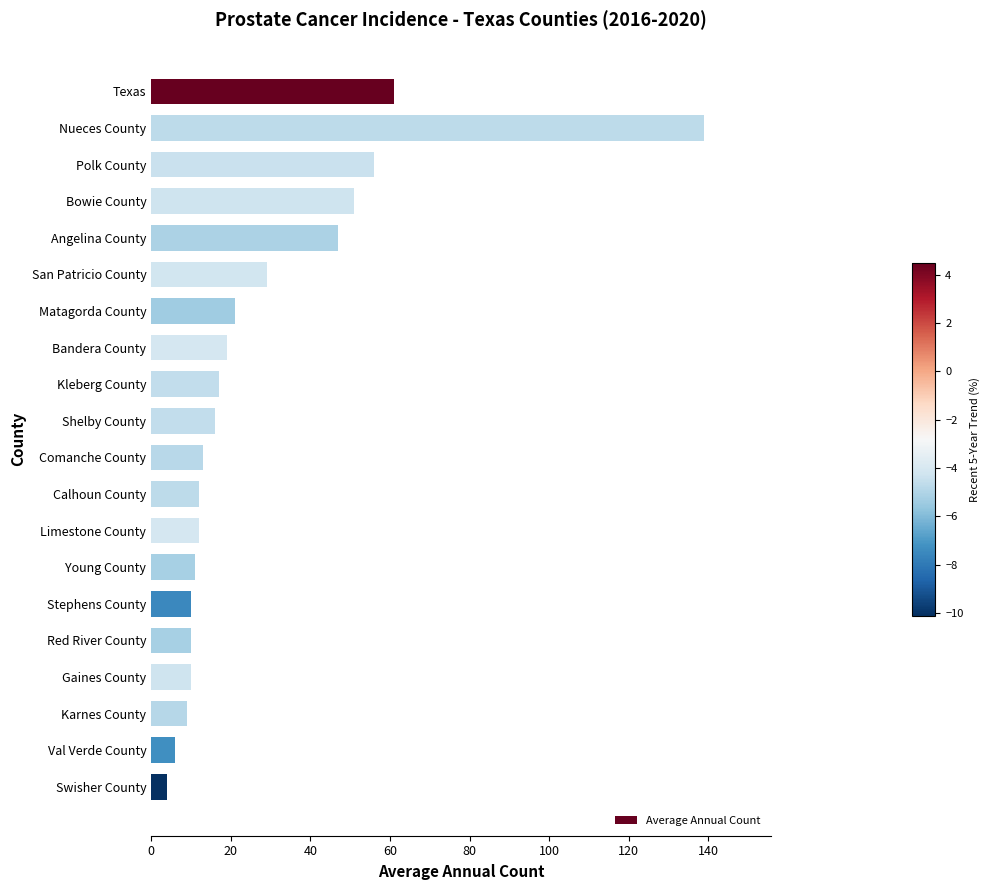

What is the label of the 9th bar from the bottom?

Calhoun County